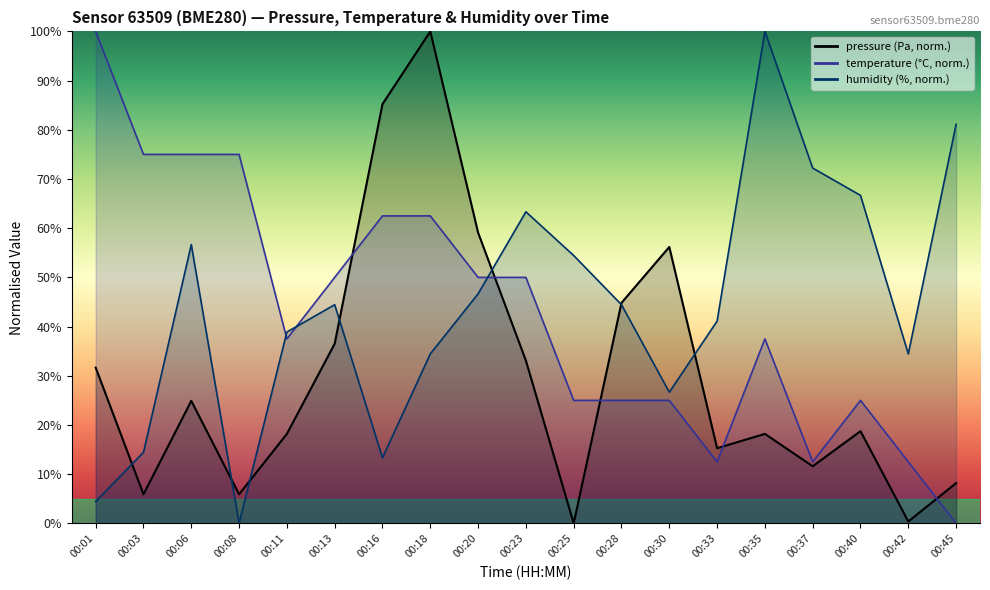

What are all the series names shown in the legend?

pressure, temperature, humidity